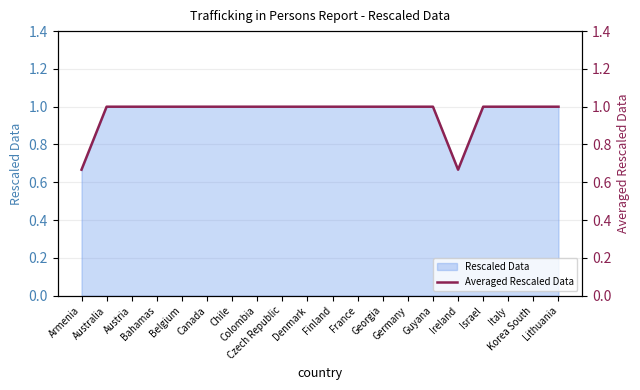

List the labels in order of value, largest first.

Australia, Austria, Bahamas, Belgium, Canada, Chile, Colombia, Czech Republic, Denmark, Finland, France, Georgia, Germany, Guyana, Israel, Italy, Korea South, Lithuania, Armenia, Ireland